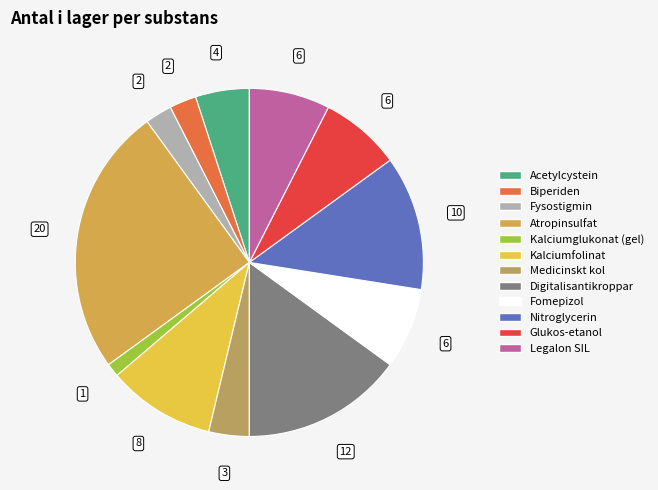

Is there a majority slice in this chart?

No